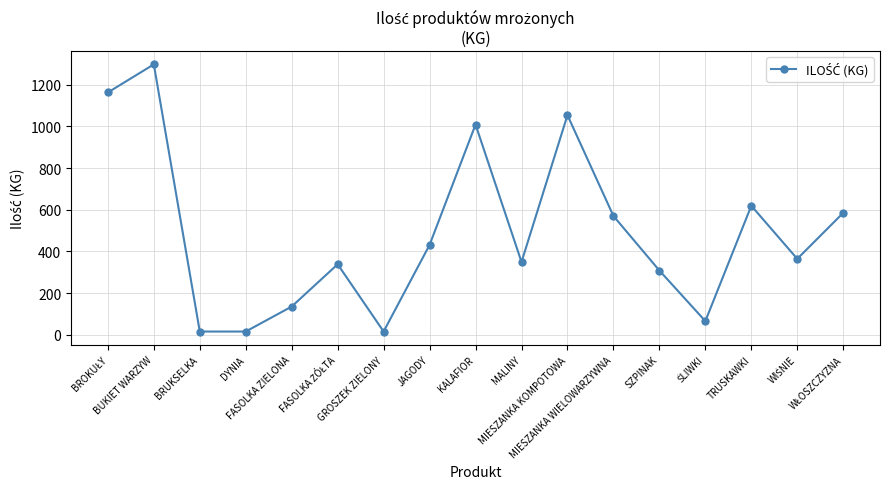

What is the change in value from BUKIET WARZYW to JAGODY?

-867